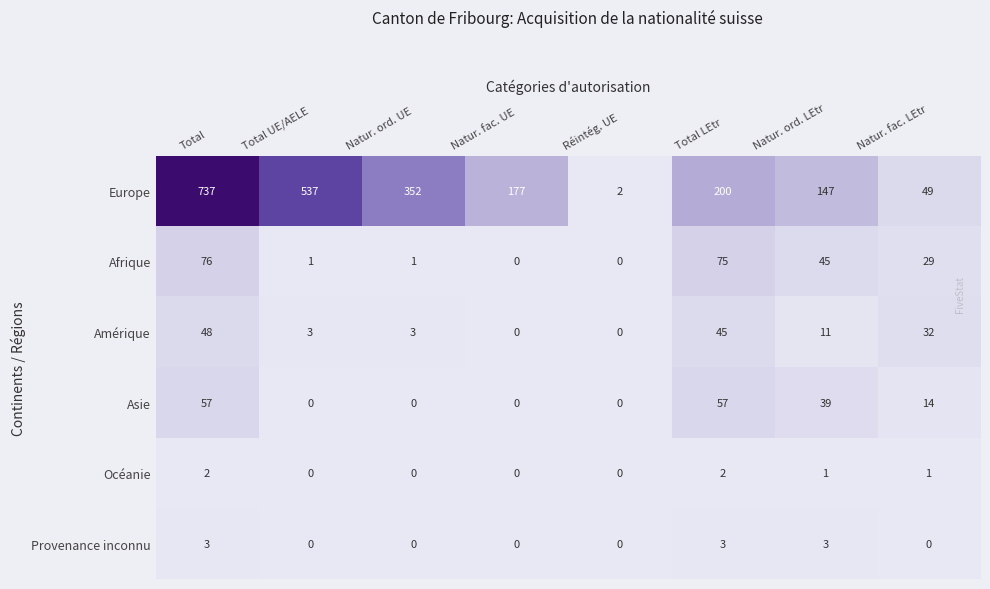

What is the total value across all series at Total UE/AELE?

541